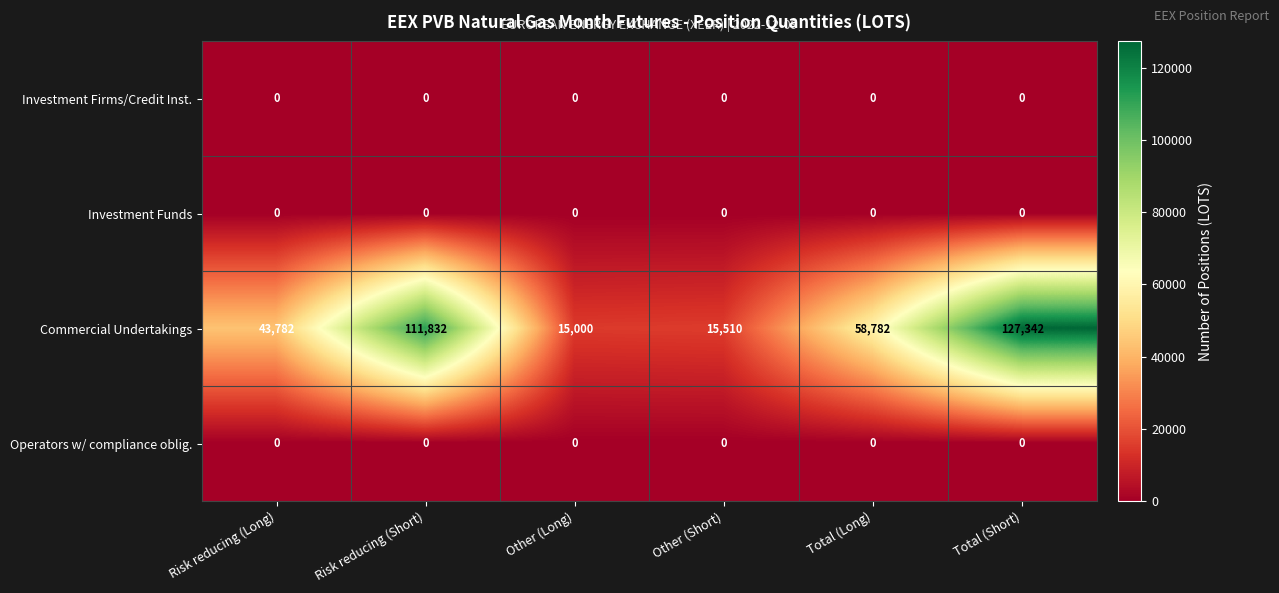

What is the difference between the maximum and minimum values in the Commercial Undertakings series?

112342